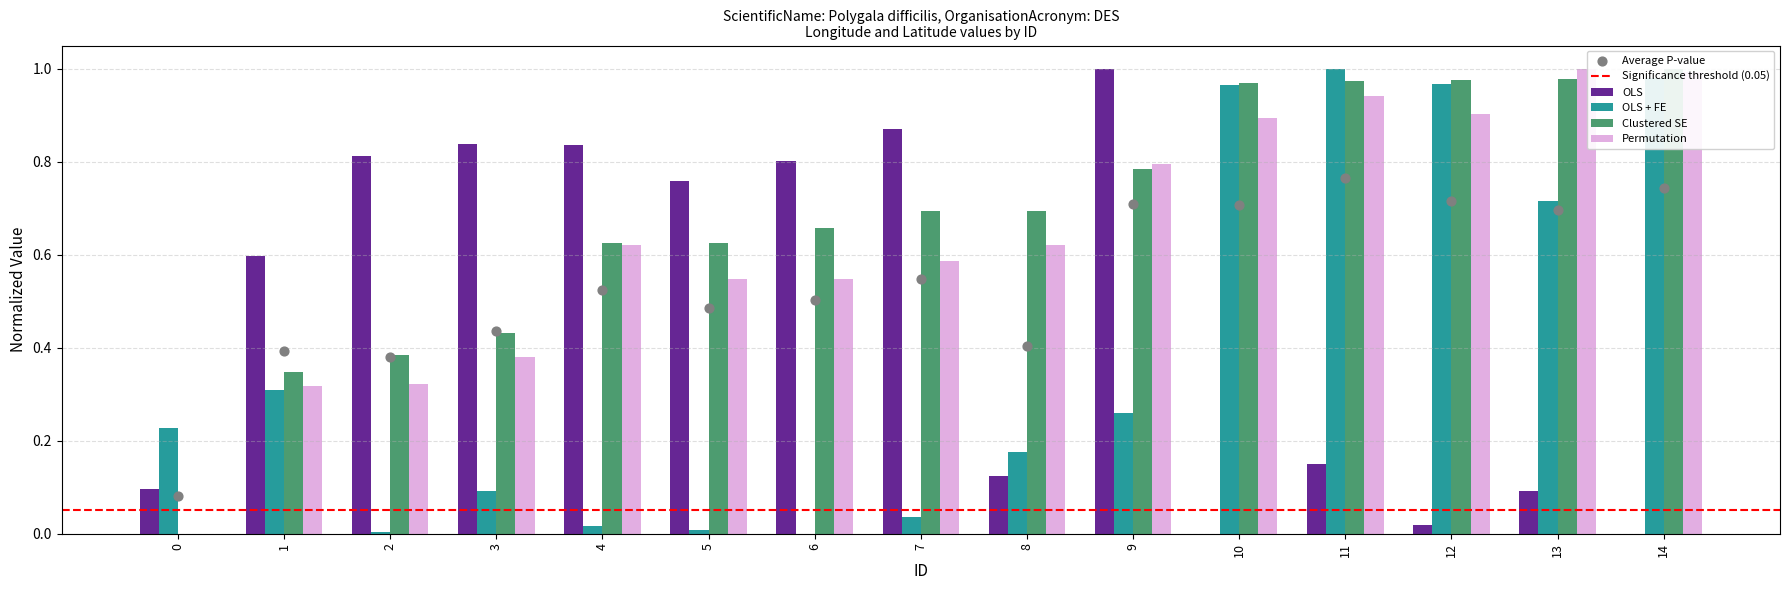

At which category is the sum across all series the highest?

11